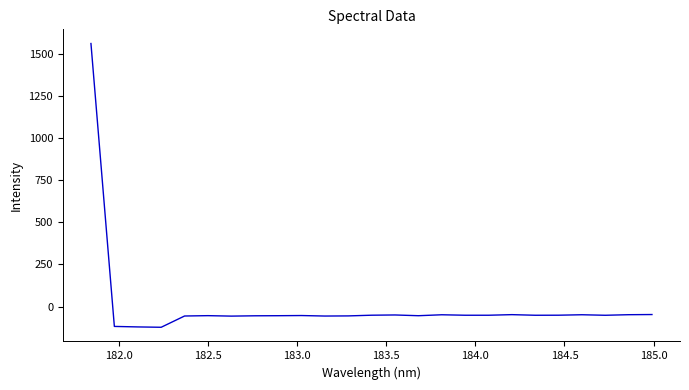

What is the minimum value shown in the chart?

-122.3